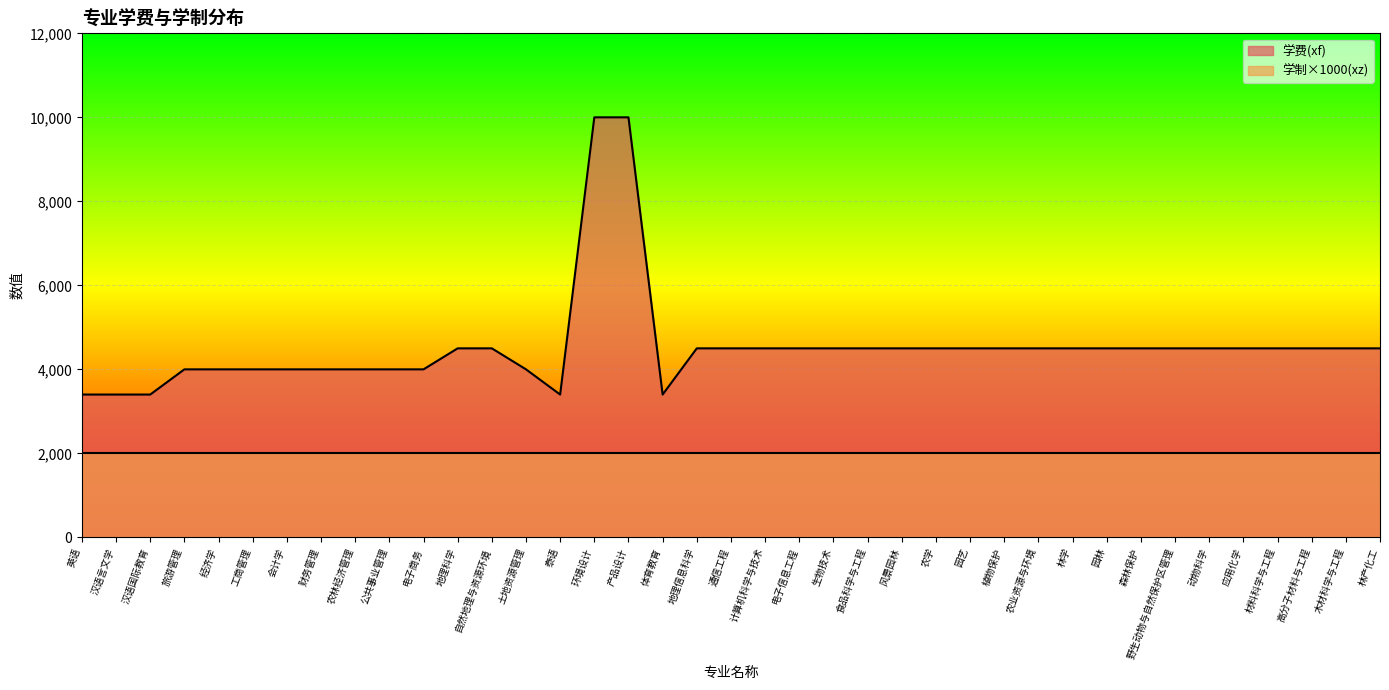

What is the value of the 6th point from the left?

4000